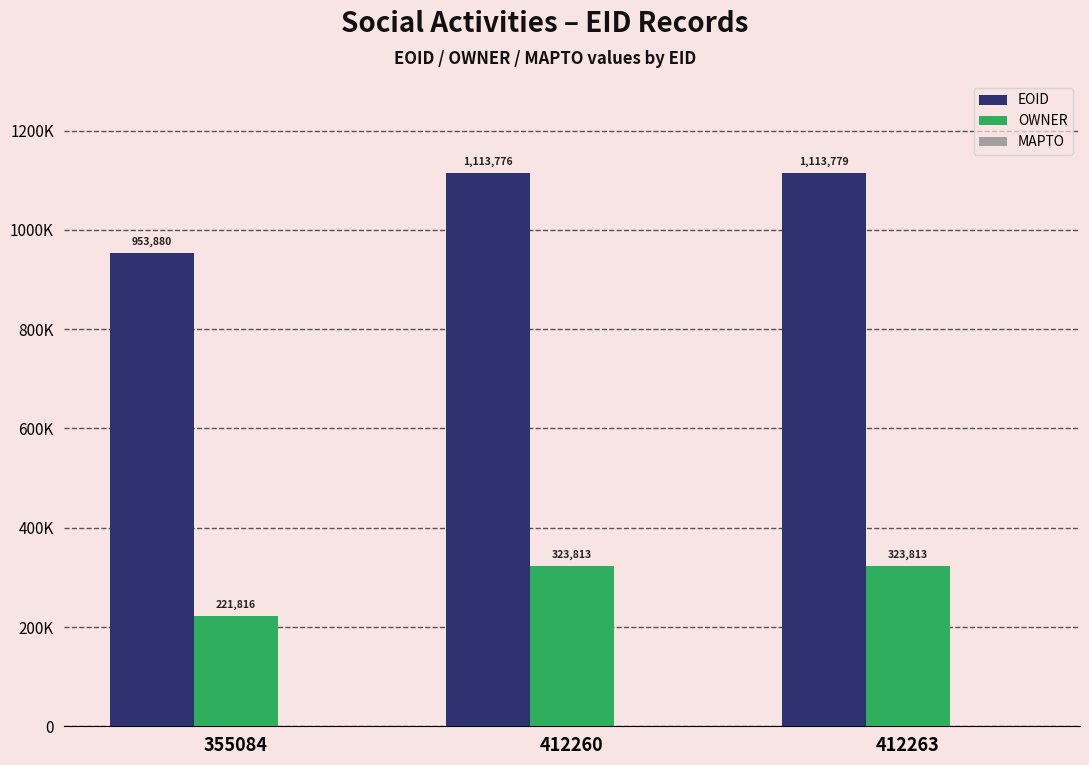

Which series has the widest spread of values?

EOID